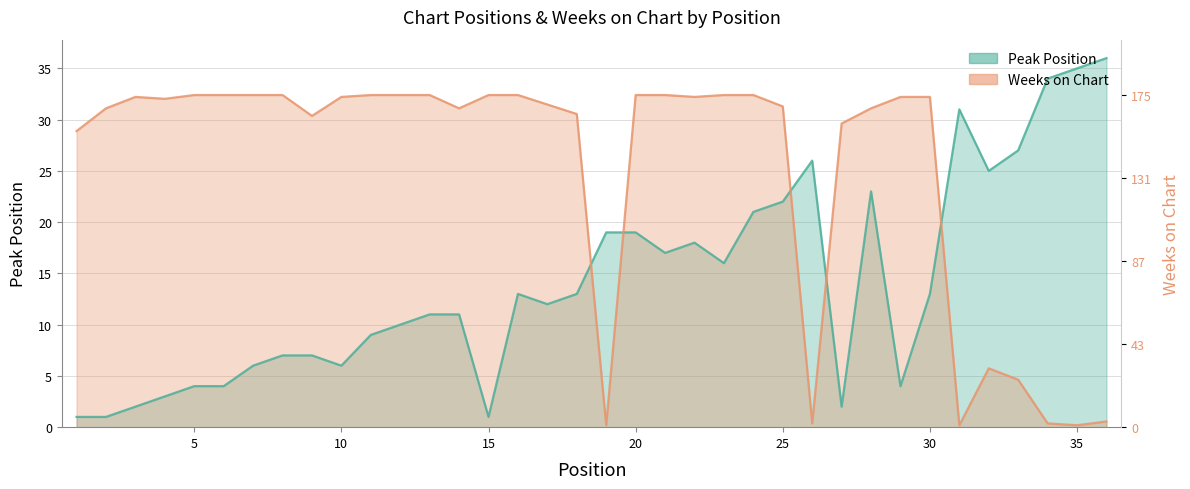

At which category does Peak Position reach its first local peak?

16